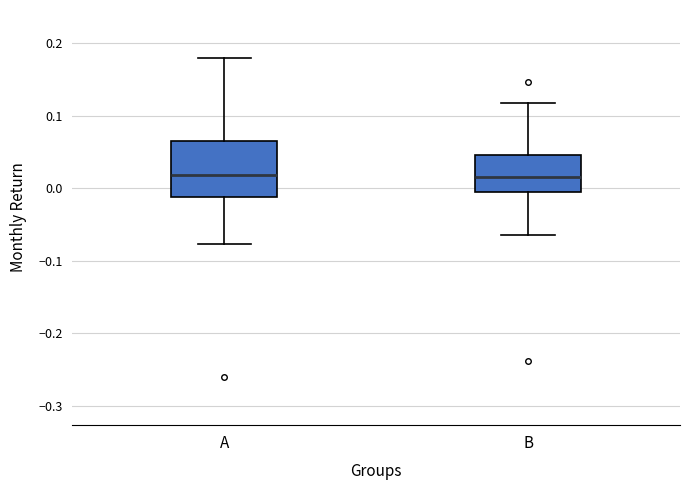

Reading left to right, read every box against the y-axis: the position of its median line, the range the box covers, and the ends of its whiskers. The values are not printed on the chart, so give them approximately, as read against the axis.

A: median 0.02, box -0.01 to 0.06, whiskers -0.08 to 0.18
B: median 0.02, box 0.00 to 0.05, whiskers -0.06 to 0.12